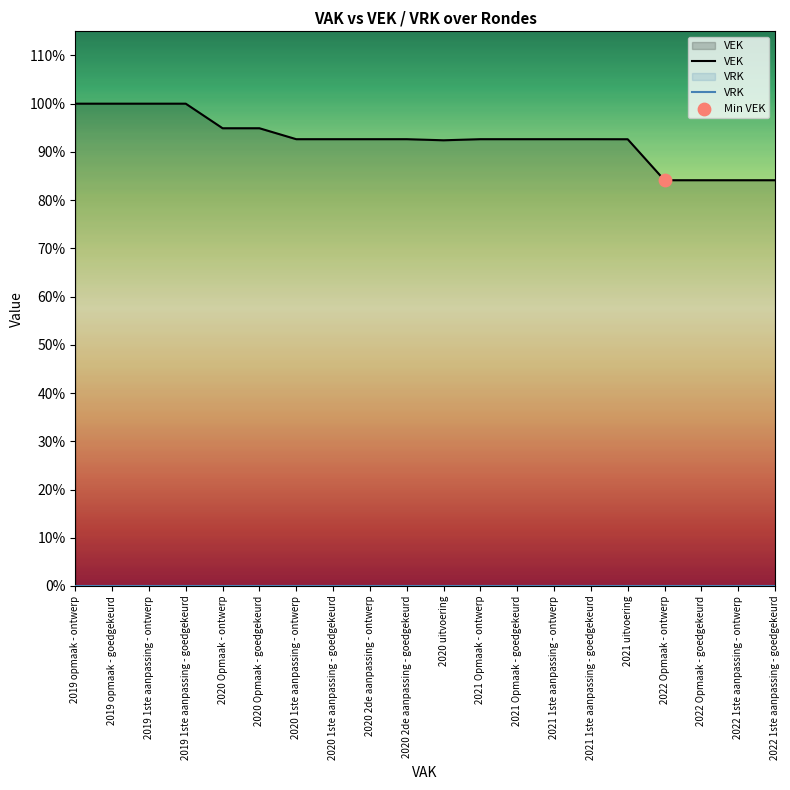

Which series reaches the maximum Y coordinate?

VEK